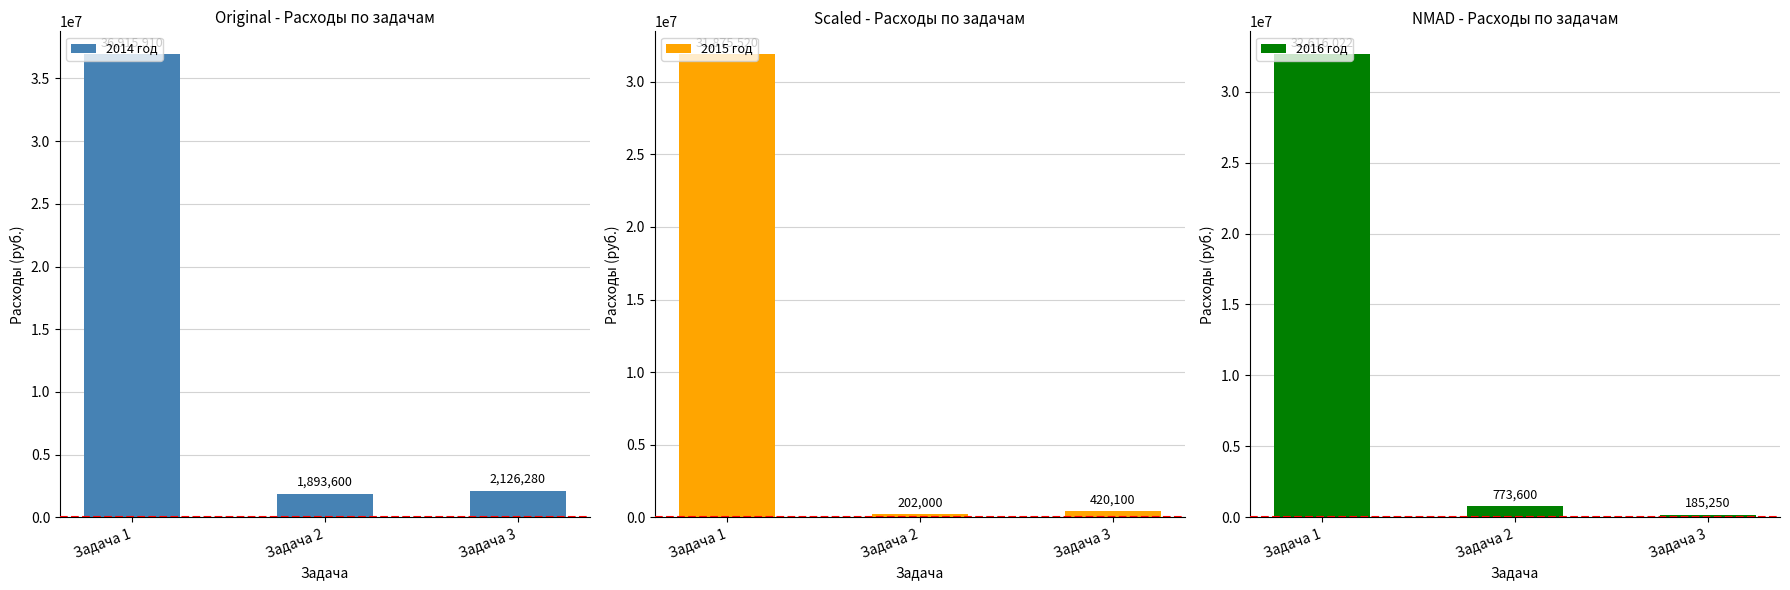

What is the sum of all 2014 год values?

40935790.5